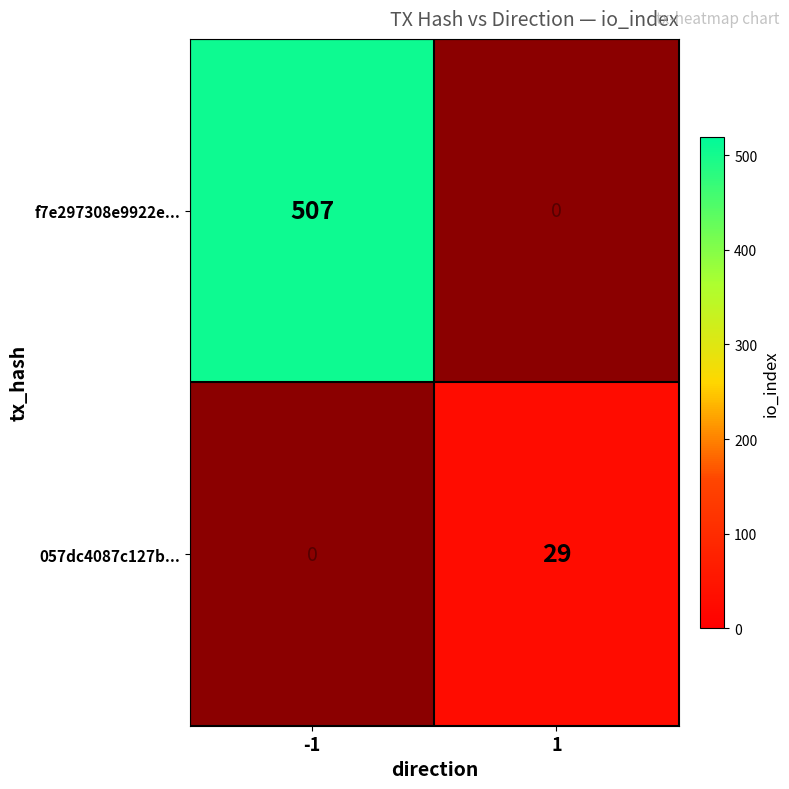

Reading right to left, what are all the values shown in this chart?

f7e297308e9922e...: 0	507
057dc4087c127b...: 29	0